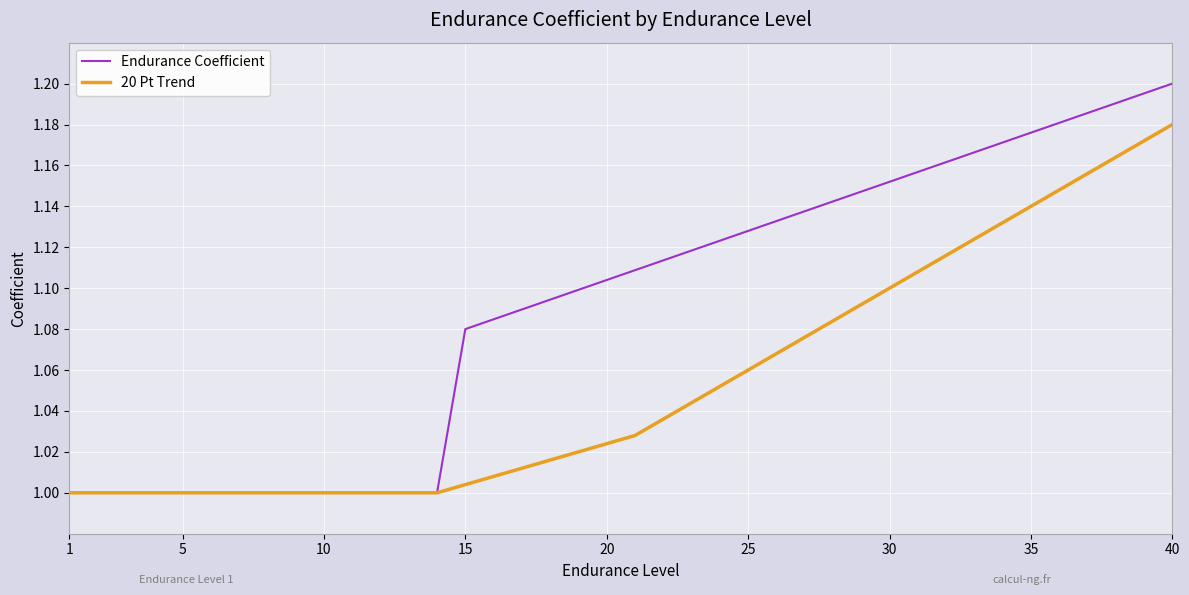

Rank the series by their maximum value, from lowest to highest.

20 Pt Trend, Endurance Coefficient